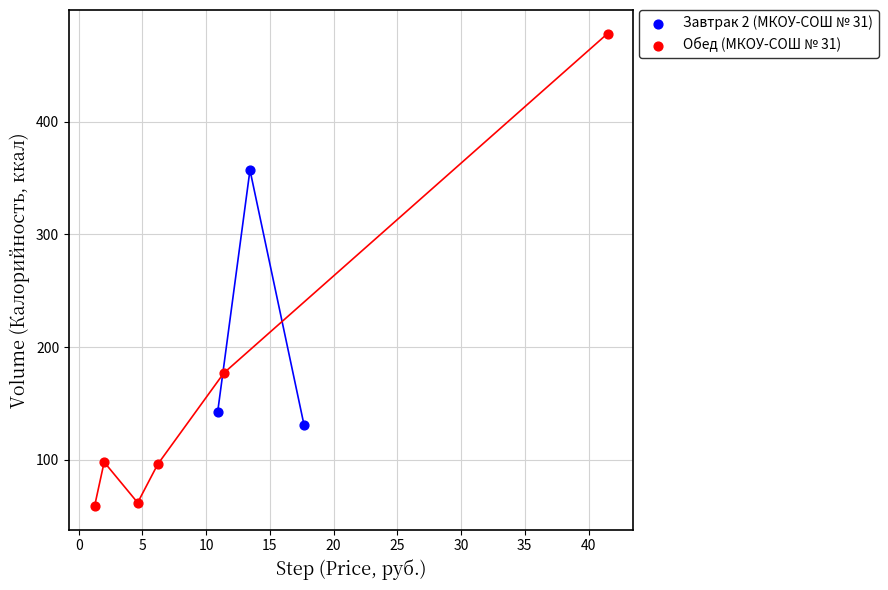

What are all the series names shown in the legend?

Завтрак 2 (МКОУ-СОШ № 31), Обед (МКОУ-СОШ № 31)